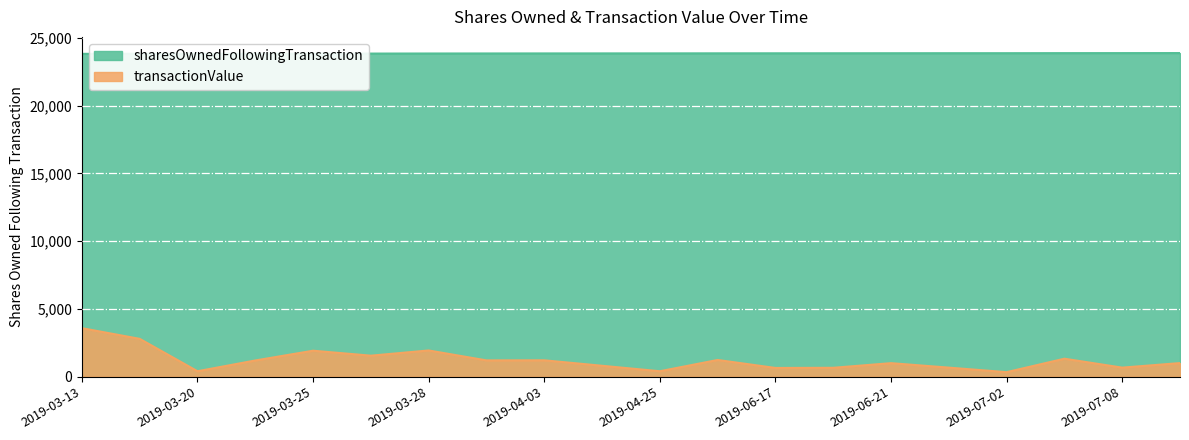

True or false: sharesOwnedFollowingTransaction and transactionValue cross at least once.

False